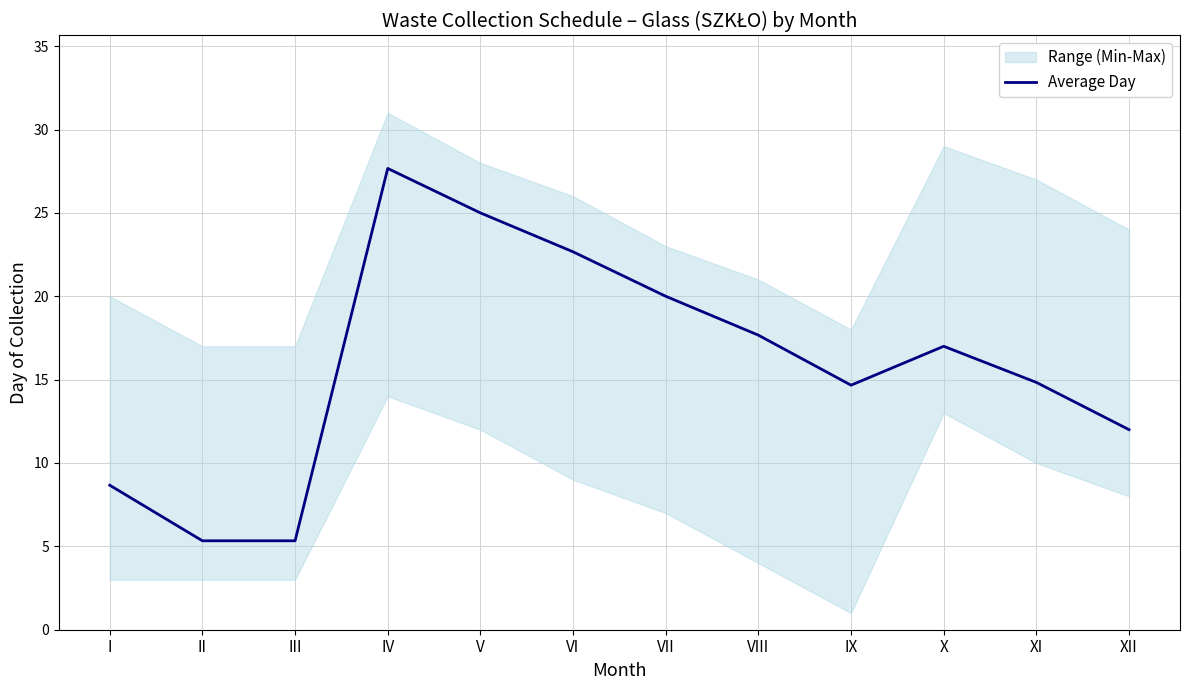

List the labels in order of value, smallest first.

II, III, I, XII, IX, XI, X, VIII, VII, VI, V, IV